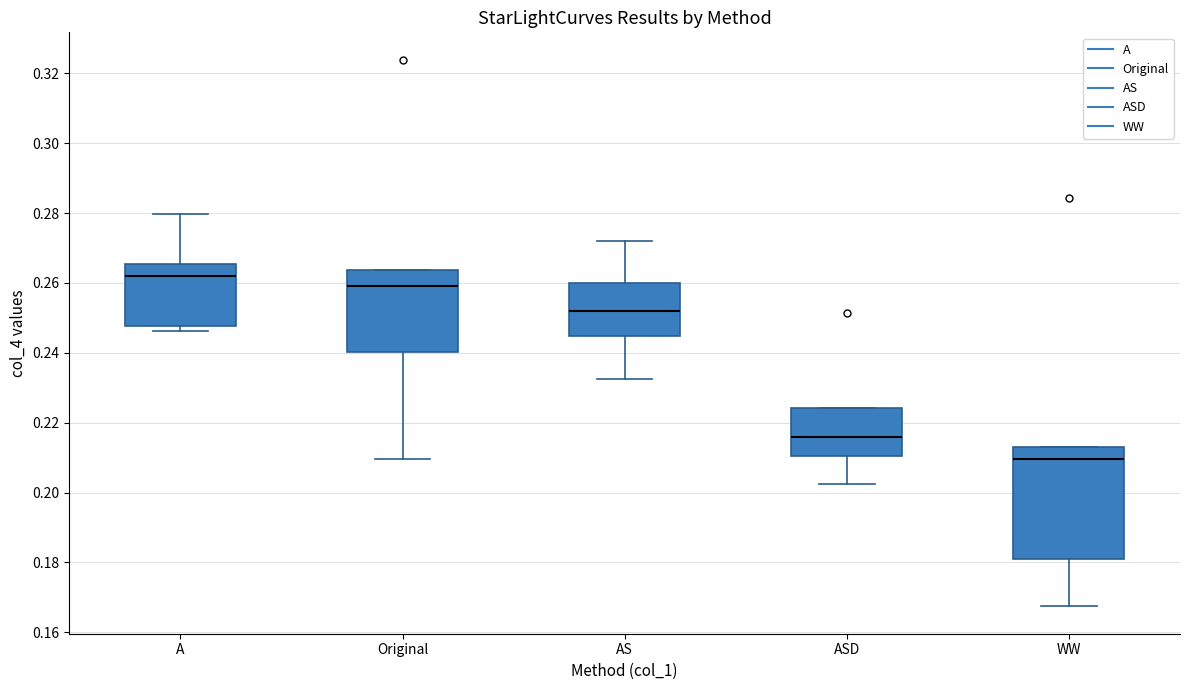

Comparing the boxes themselves (not the whiskers), which one is the tallest?

WW